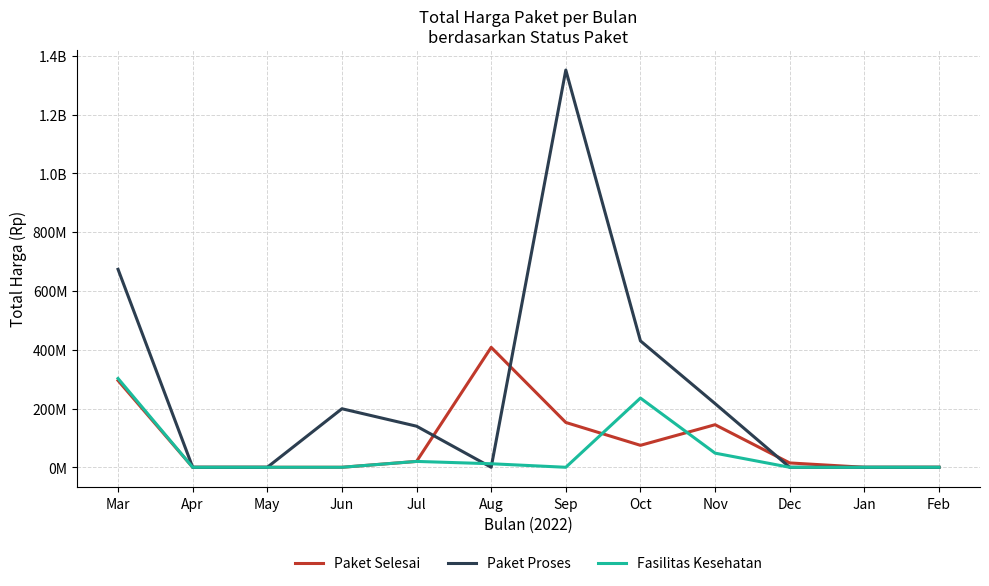

Does the chart have visible grid lines?

Yes